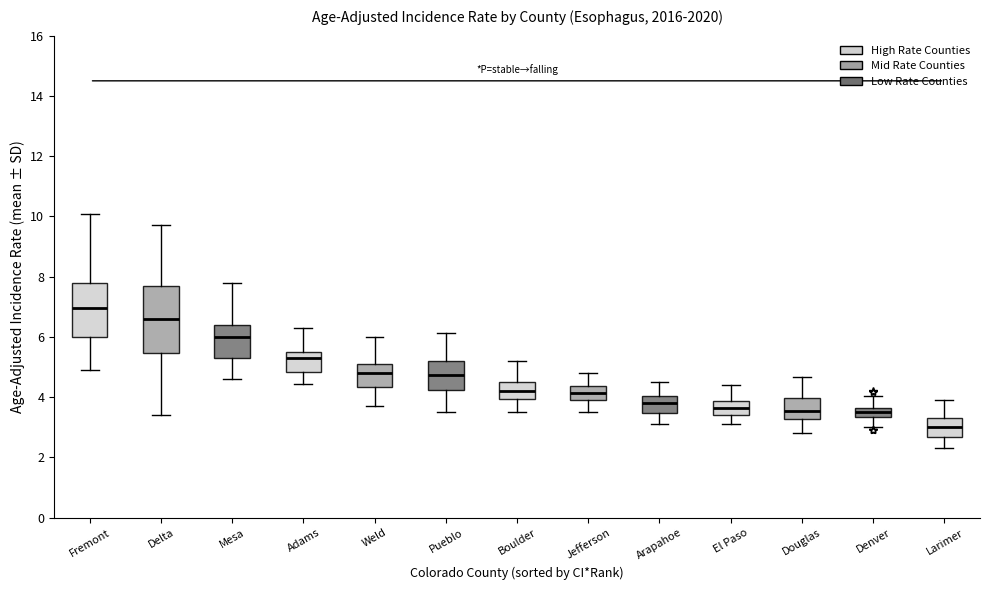

Where does the upper whisker of the box for Delta end on the y-axis? The values are not printed on the chart, so give them approximately, as read against the axis.

9.8